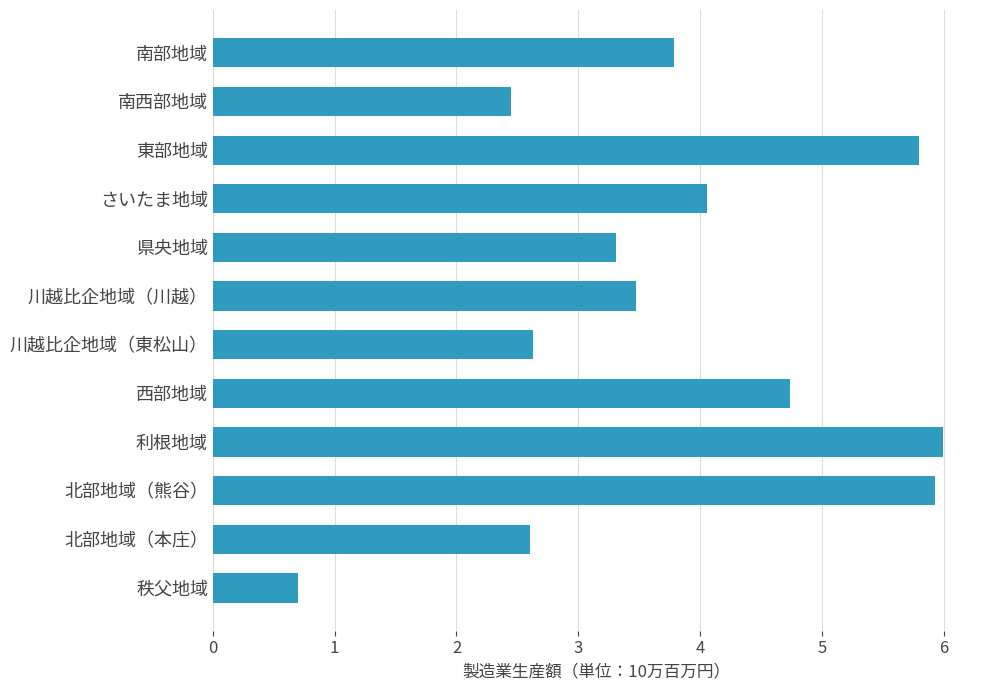

What is the difference between the second highest and second lowest values?

3.5